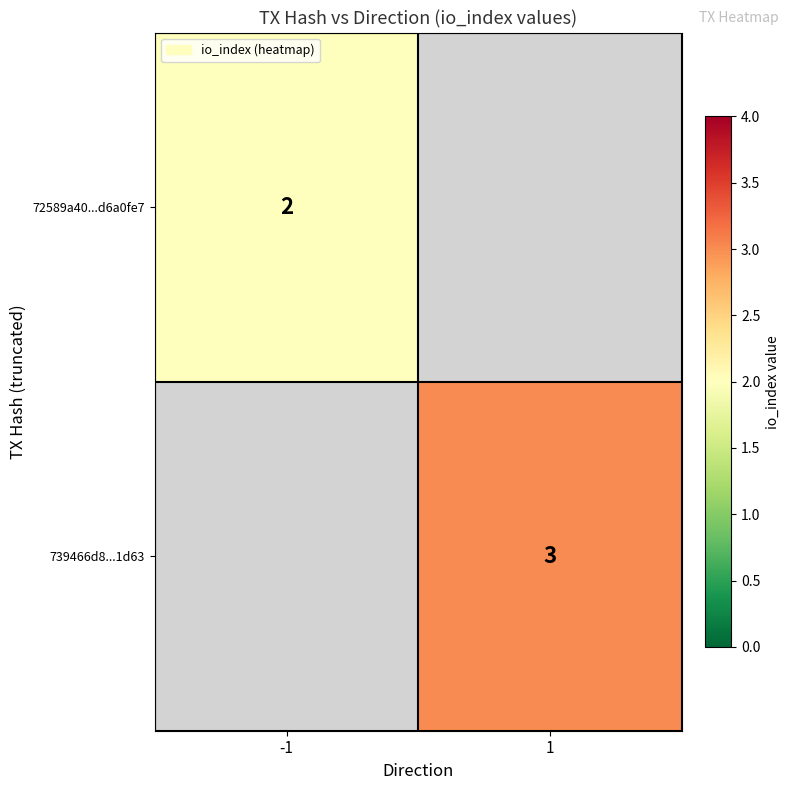

How many data points does each series have?

2